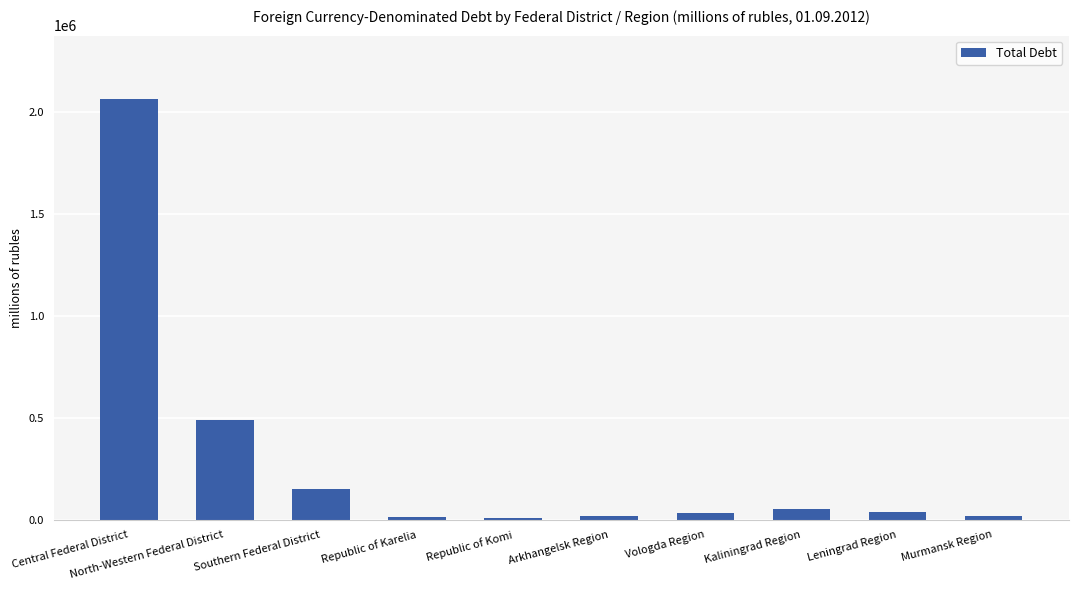

The value at Kaliningrad Region is 49925. True or false?

True